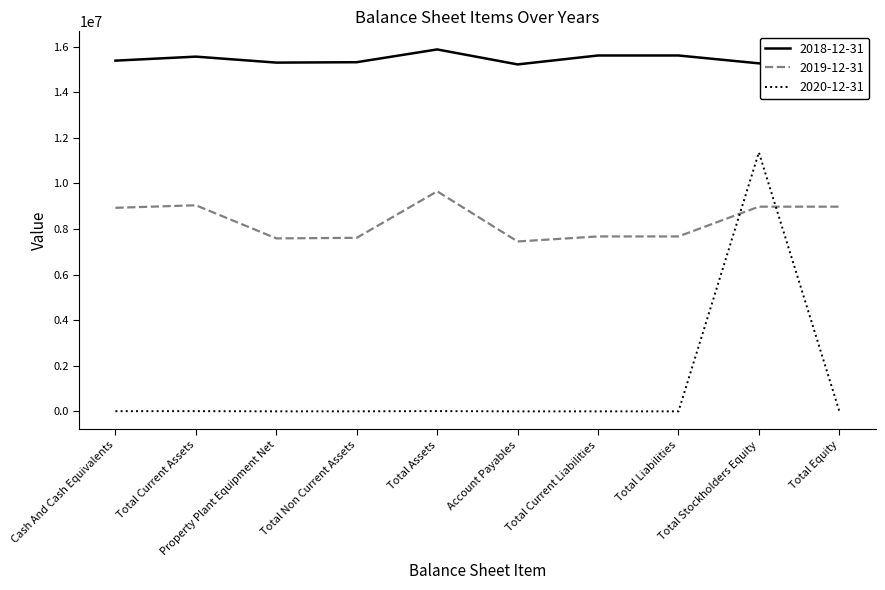

Is it true that 2019-12-31 equals 10548253.8 at Total Liabilities?

False